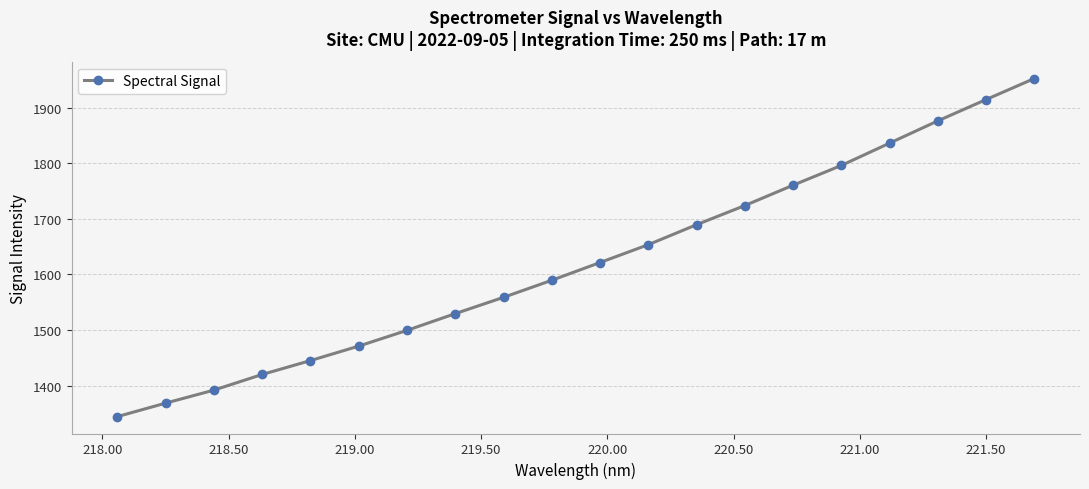

What is the average value?

1622.1